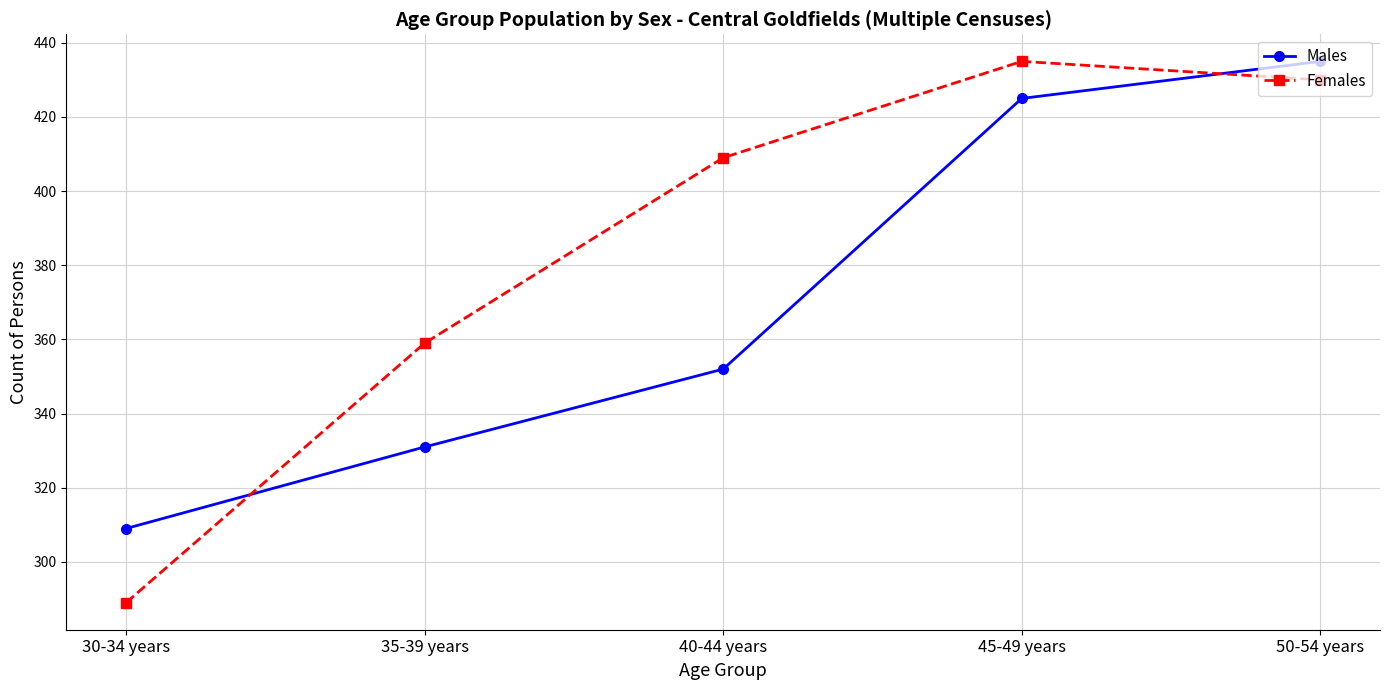

What is the difference between the highest and lowest values at 40-44 years?

57